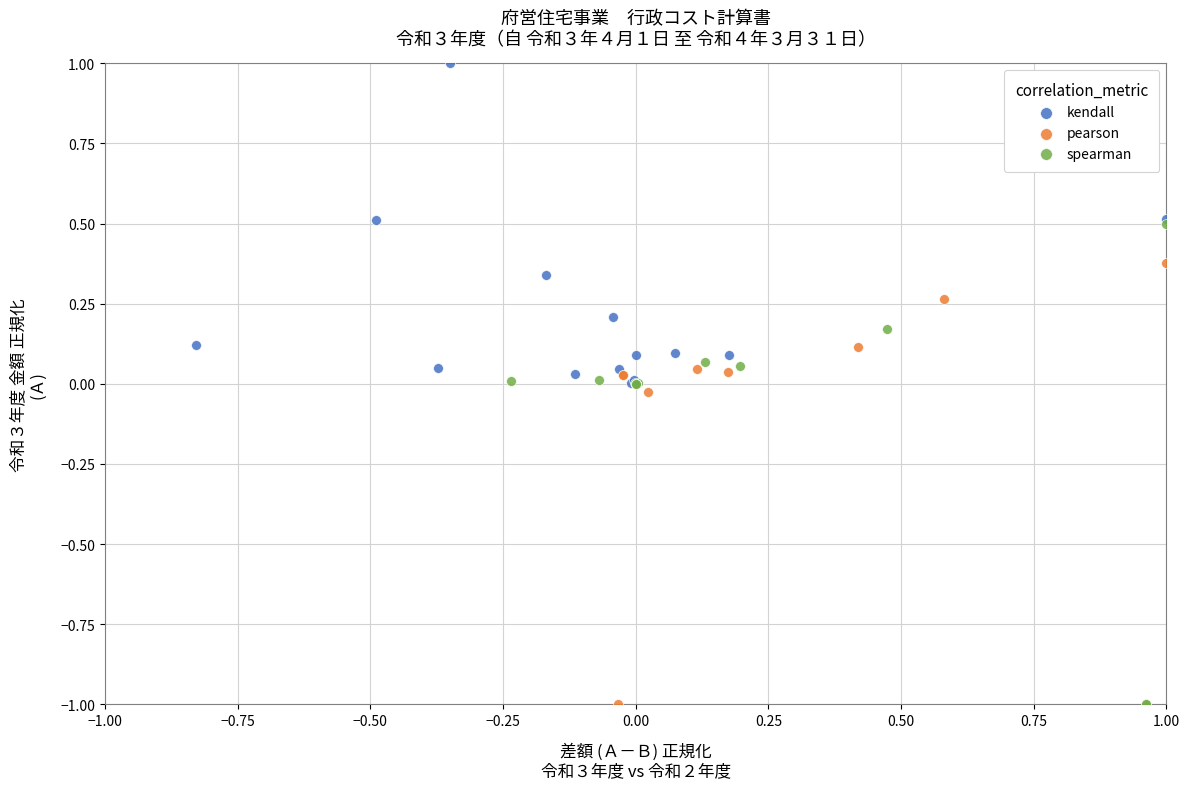

Which series has the widest spread of Y values?

spearman